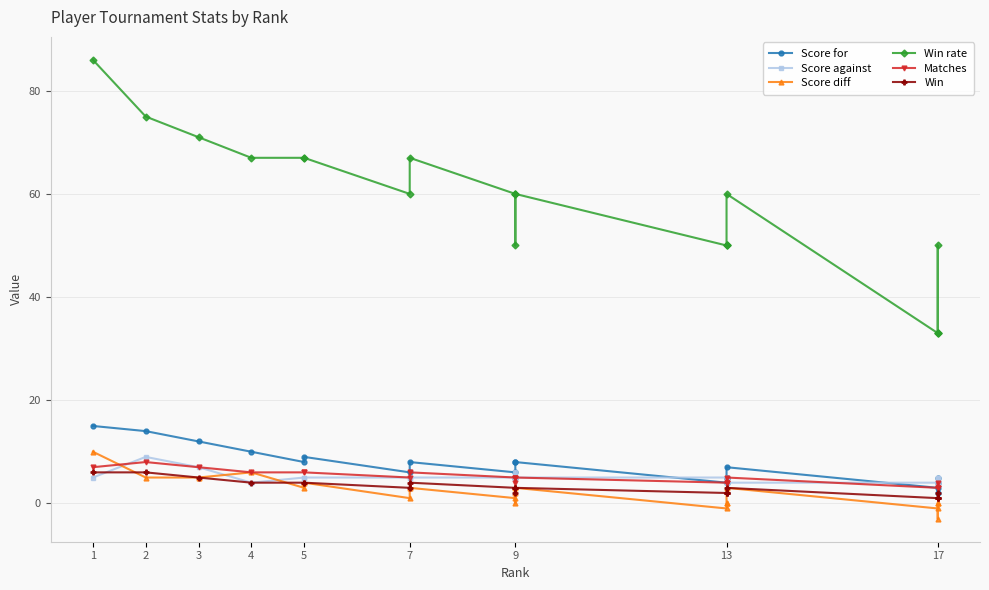

How many interior local valleys does the Matches series have?

2